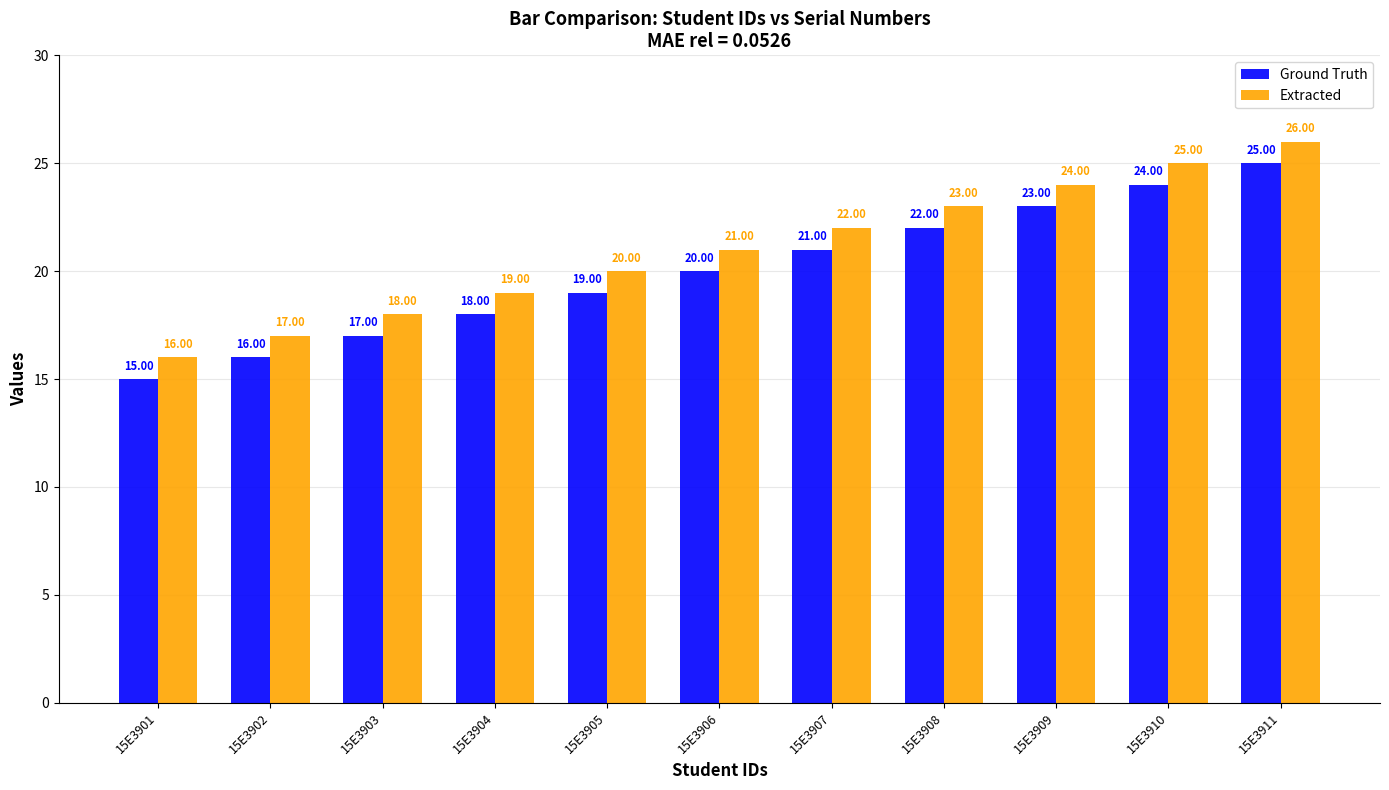

What is the spread (max minus min) of values at 15E3907?

1